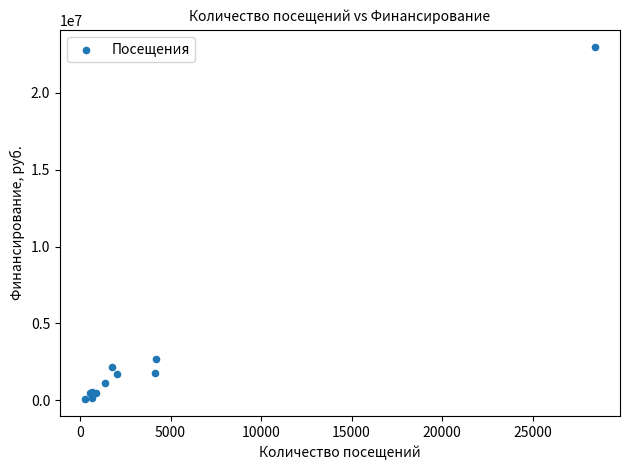

What Y value in the scatter plot is closest to 11529696?

2689648